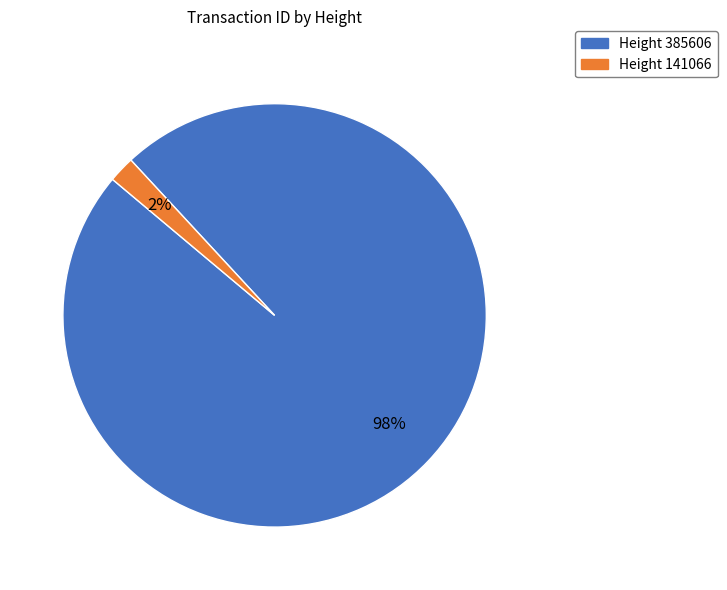

Does any single category account for the majority?

Yes